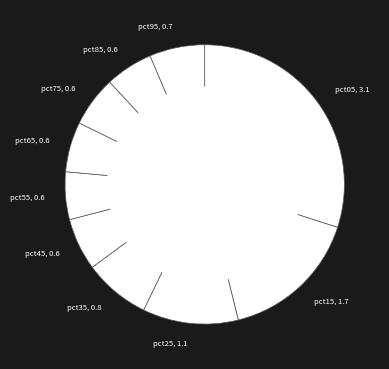

Do pct85, 0.6 and pct25, 1.1 together represent more than half of the pie?

No